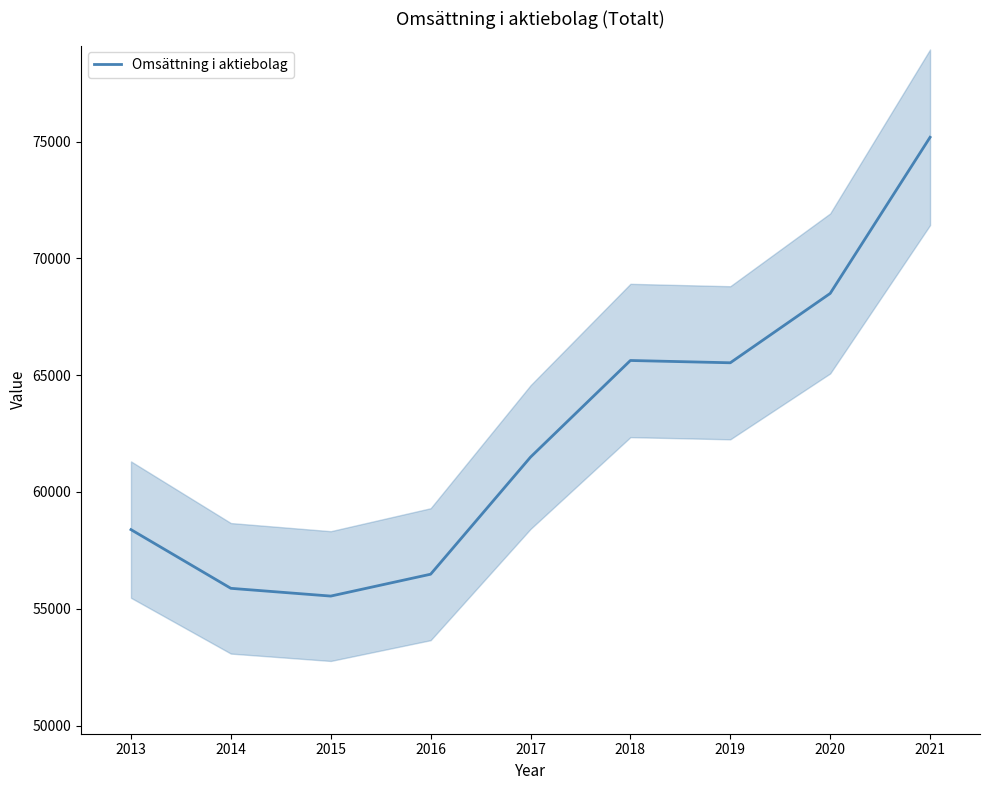

List the labels in order of value, largest first.

2021, 2020, 2018, 2019, 2017, 2013, 2016, 2014, 2015